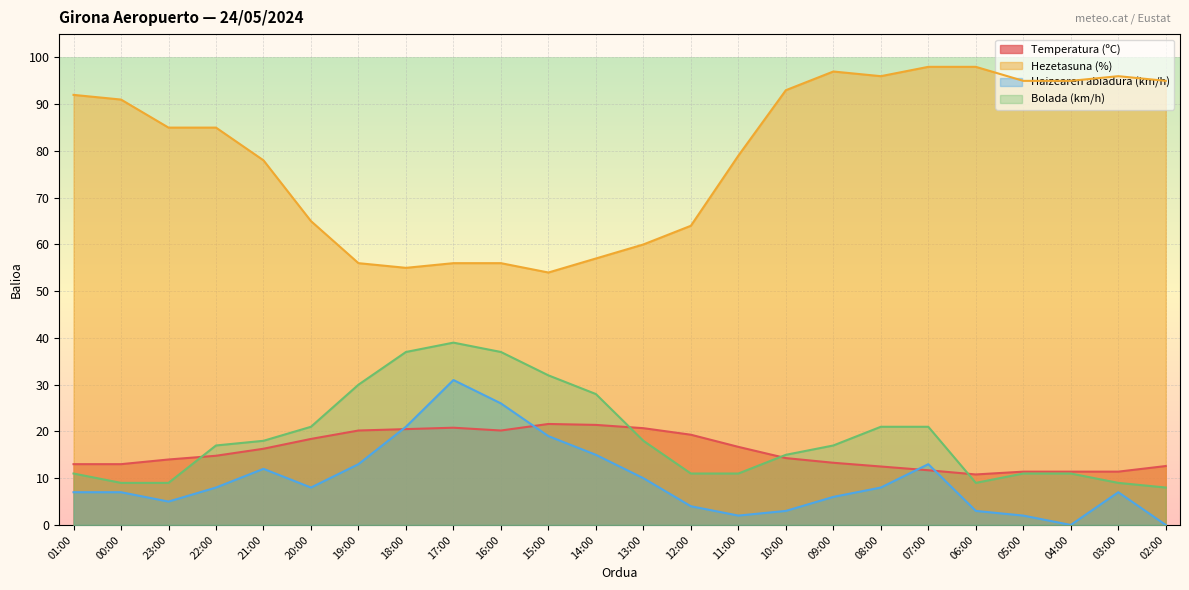

Which series has the largest total across all categories?

Hezetasuna (%)